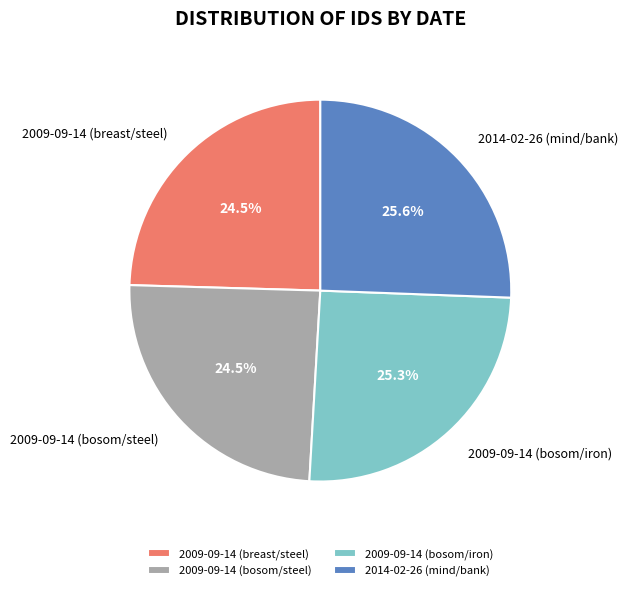

Approximately how many times larger is the value at 2009-09-14 (bosom/iron) compared to 2009-09-14 (breast/steel)?

1.0